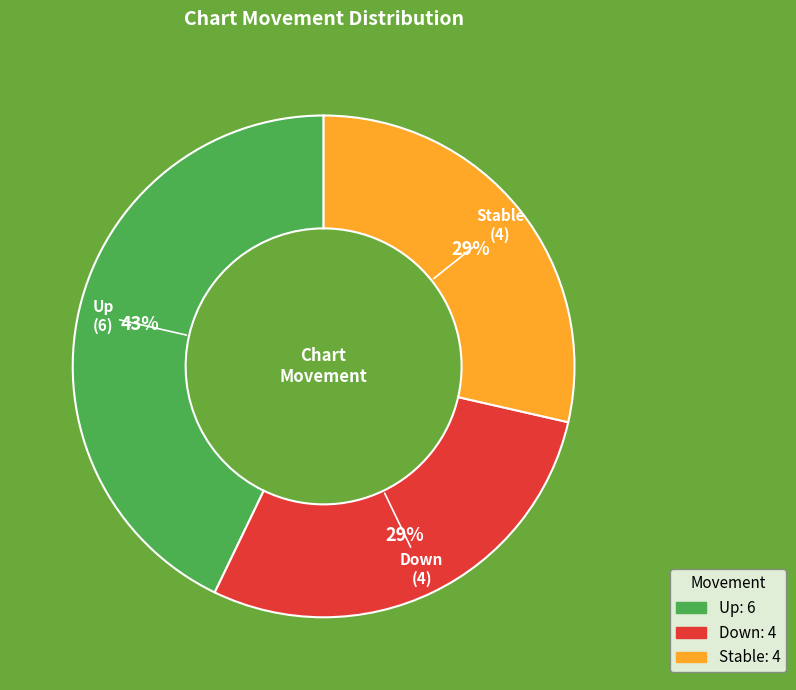

Is there a majority slice in this chart?

No